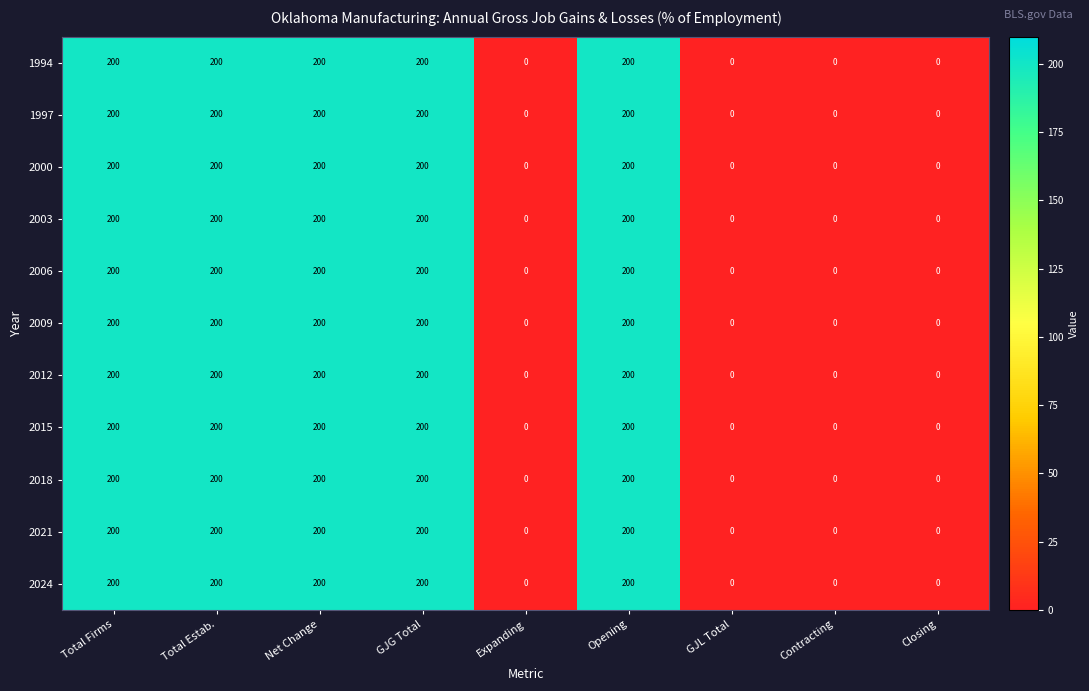

The 2024 series shows 200 at GJG Total. True or false?

True